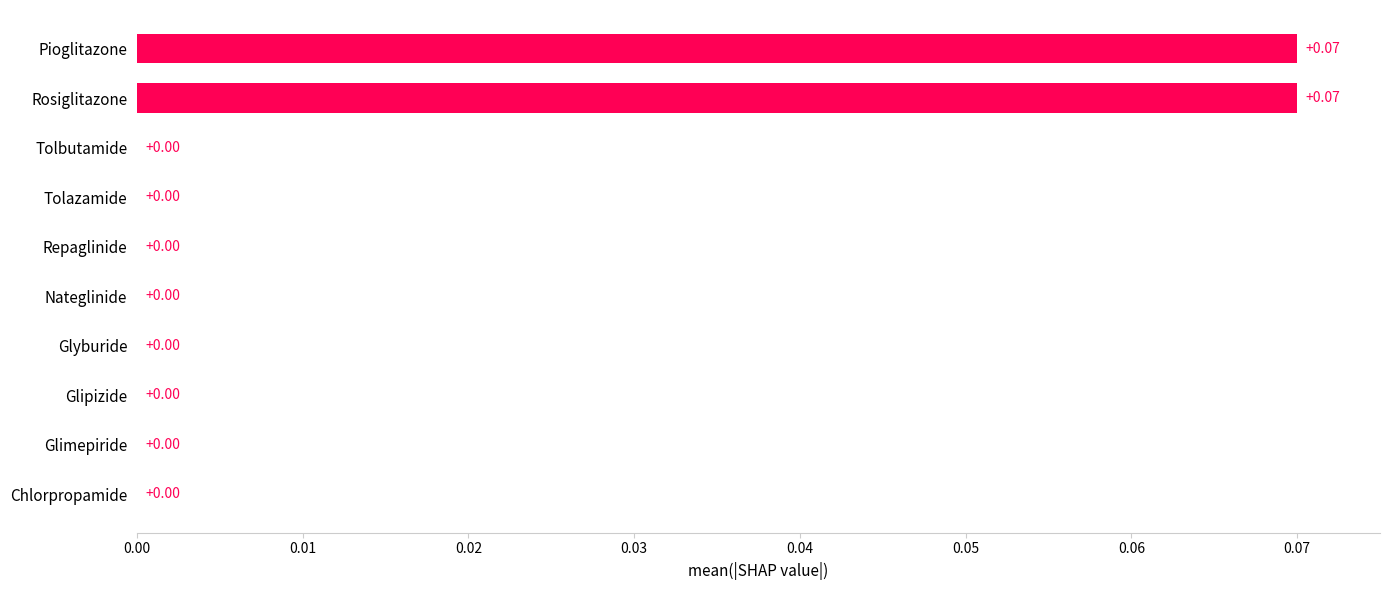

Between Glipizide and Rosiglitazone, which is larger?

Rosiglitazone